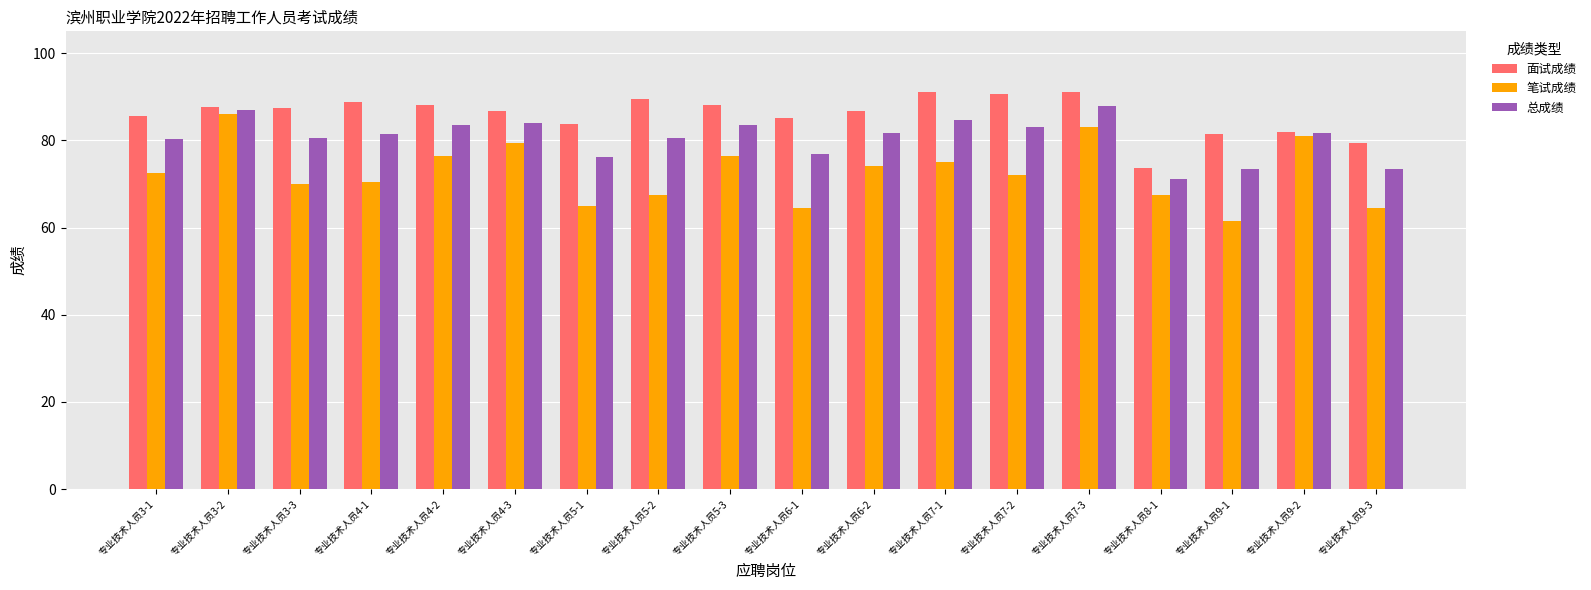

Which series has the widest spread of values?

笔试成绩